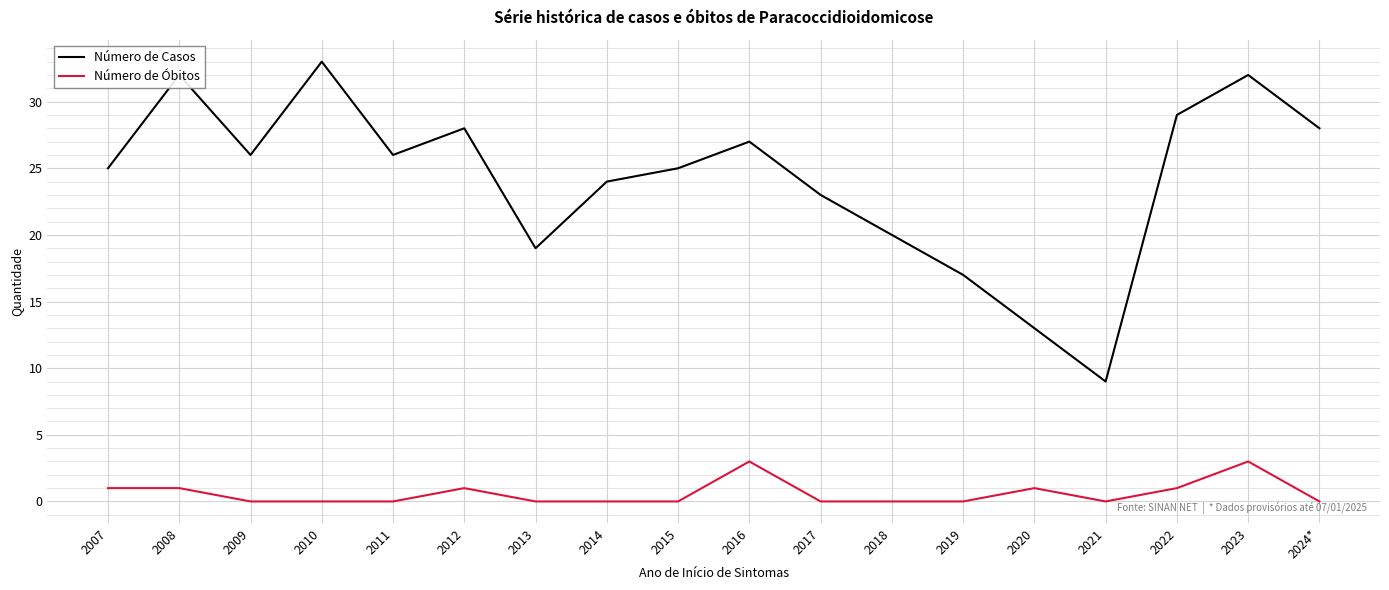

At which category is the sum across all series the highest?

2023